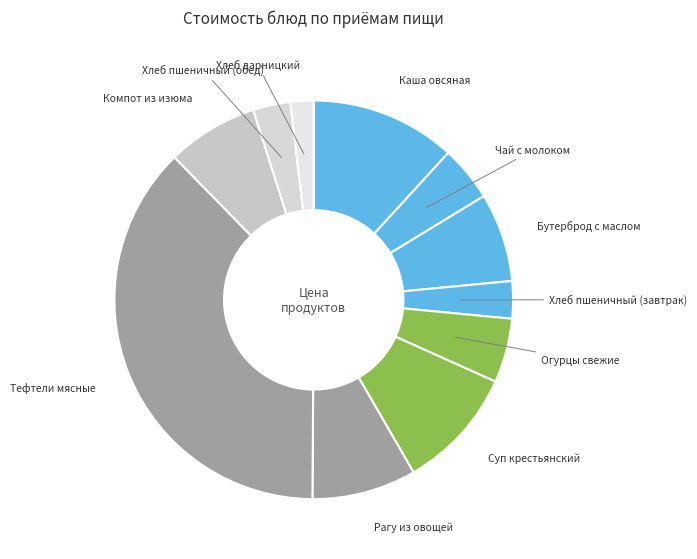

Is it true that Хлеб дарницкий is 2% of the pie?

True